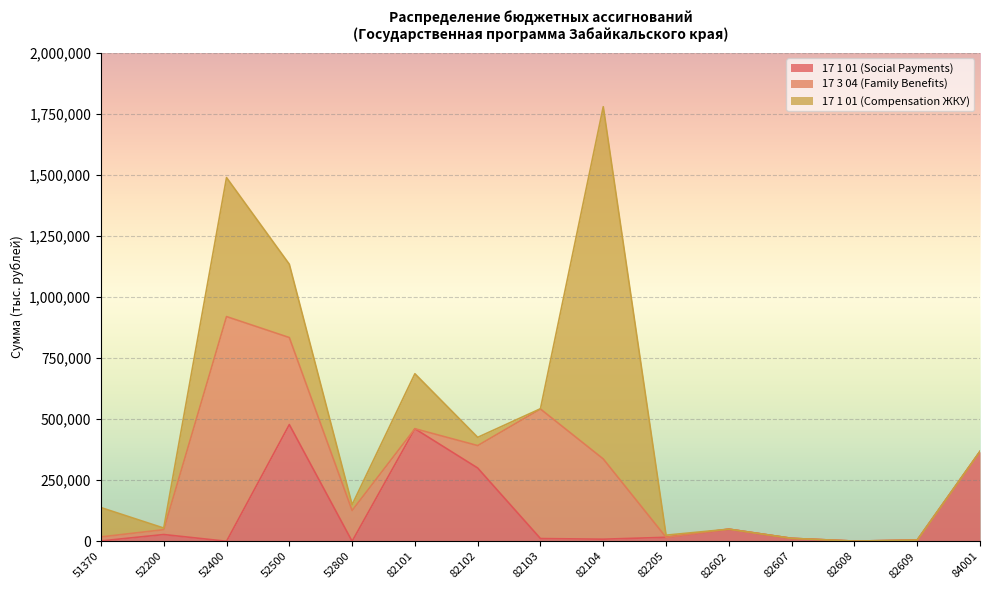

Where is 17 3 04 (Family Benefits) nearest to the value 459978?

82103